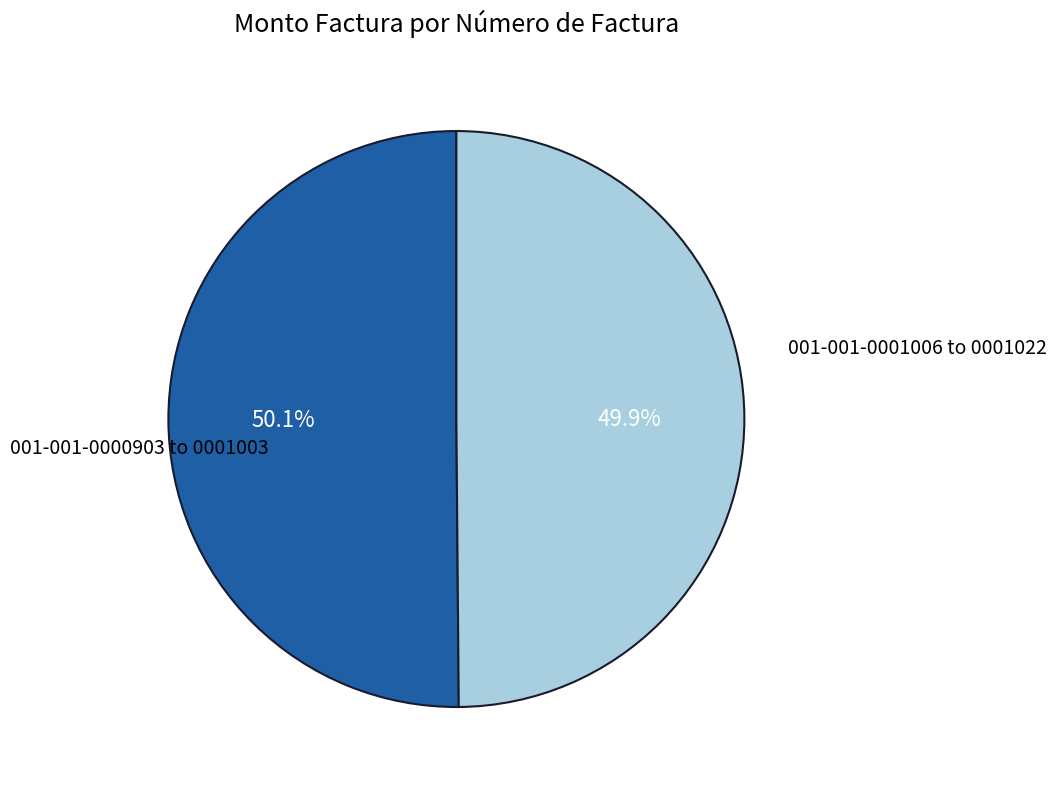

Is there a majority slice in this chart?

Yes